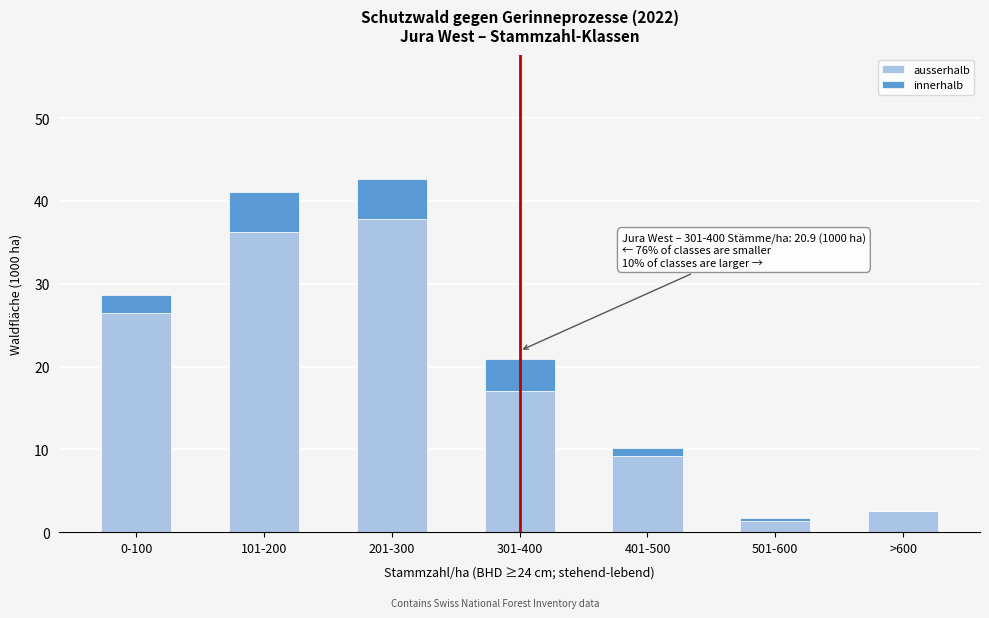

Reading right to left, list the values for the ausserhalb series.

>600=2.5	501-600=1.4	401-500=9.2	301-400=17.0	201-300=37.8	101-200=36.2	0-100=26.5